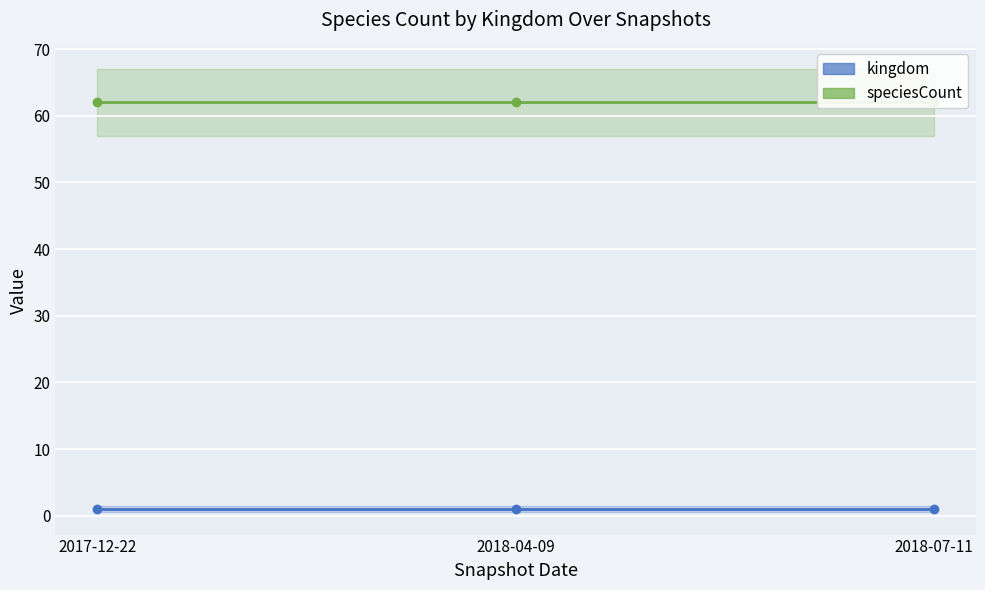

The speciesCount series shows 36 at 2018-04-09. True or false?

False